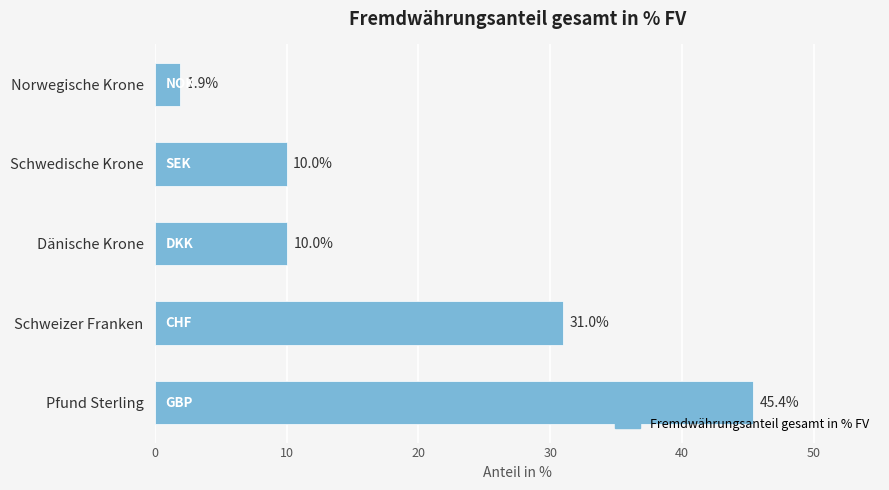

Are the bars horizontal?

Yes